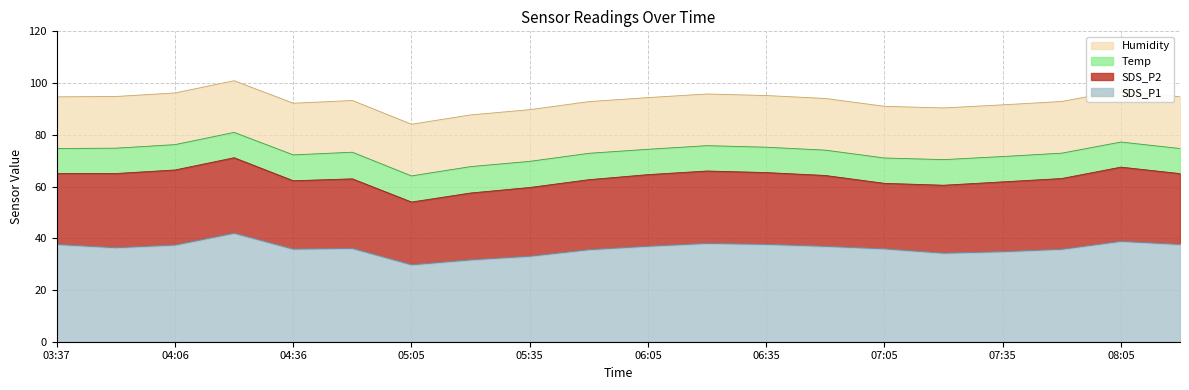

Does the chart have visible grid lines?

Yes